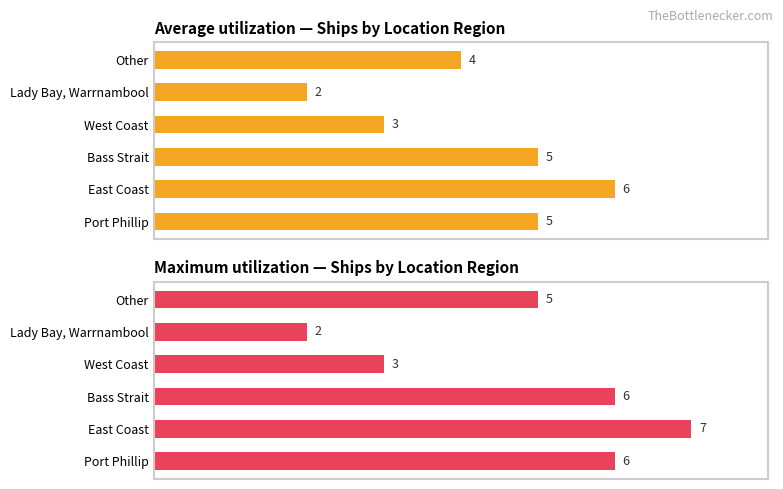

Reading left to right, extract all data points from this chart.

Average utilization: 5	6	5	3	2	4
Maximum utilization: 6	7	6	3	2	5